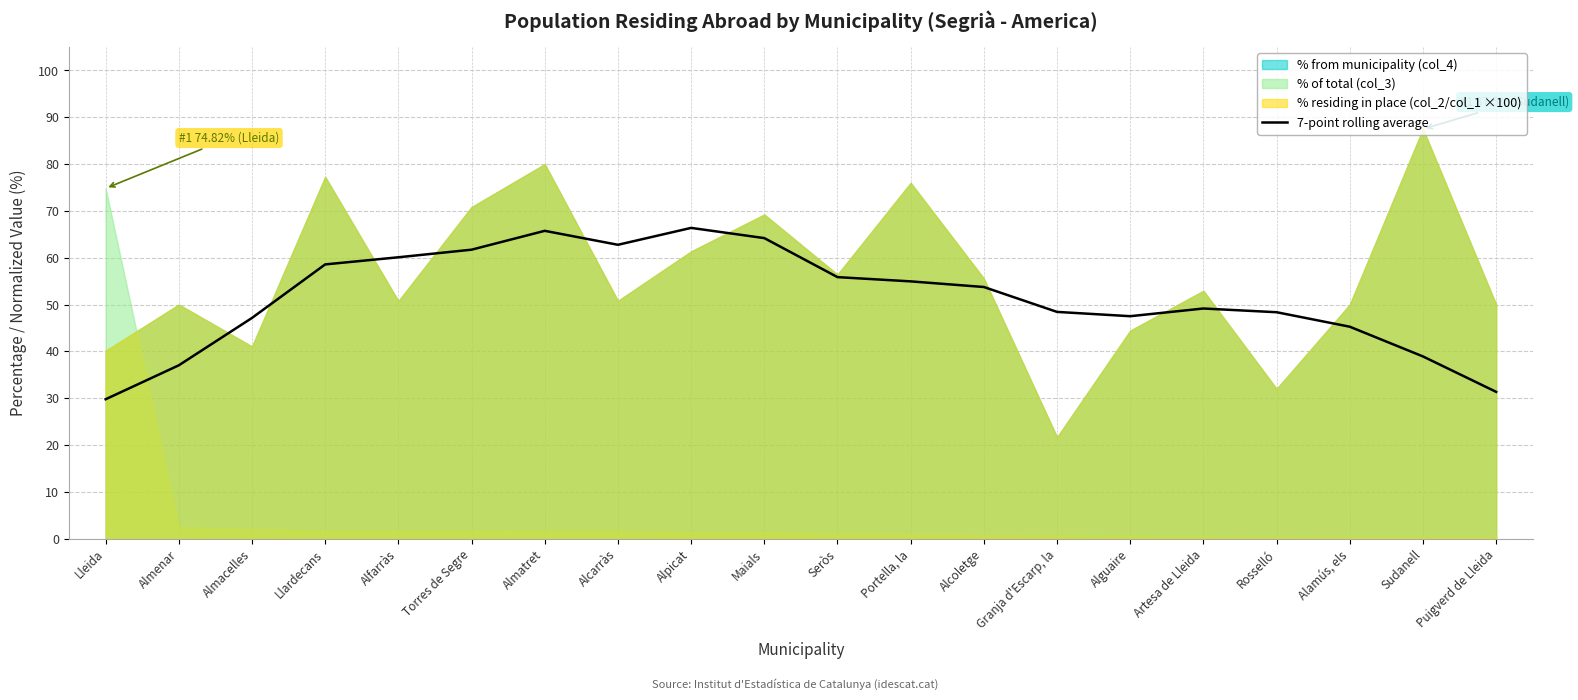

Reading right to left, transcribe all the data shown in this chart.

Puigverd de Lleida=31.4	Sudanell=38.9	Alamús, els=45.3	Rosselló=48.4	Artesa de Lleida=49.2	Alguaire=47.5	Granja d'Escarp, la=48.4	Alcoletge=53.7	Portella, la=55.0	Seròs=55.9	Maials=64.2	Alpicat=66.4	Alcarràs=62.8	Almatret=65.7	Torres de Segre=61.7	Alfarràs=60.1	Llardecans=58.6	Almacelles=47.1	Almenar=37.0	Lleida=29.8